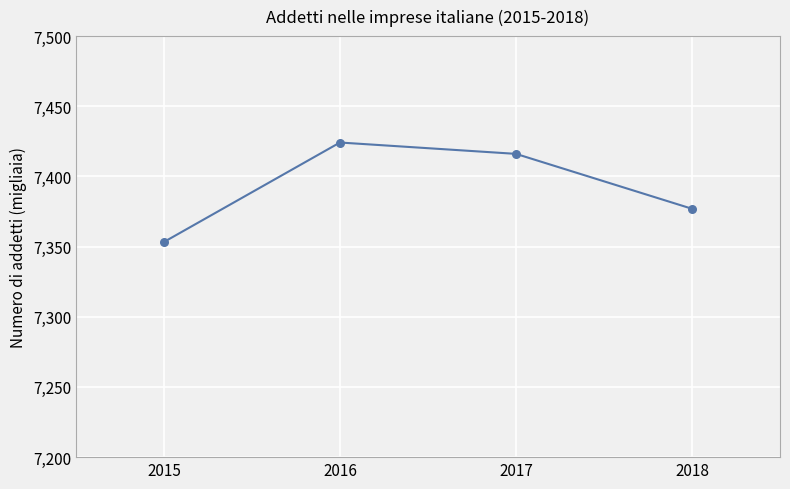

What is the change in value from 2015 to 2017?

+62798